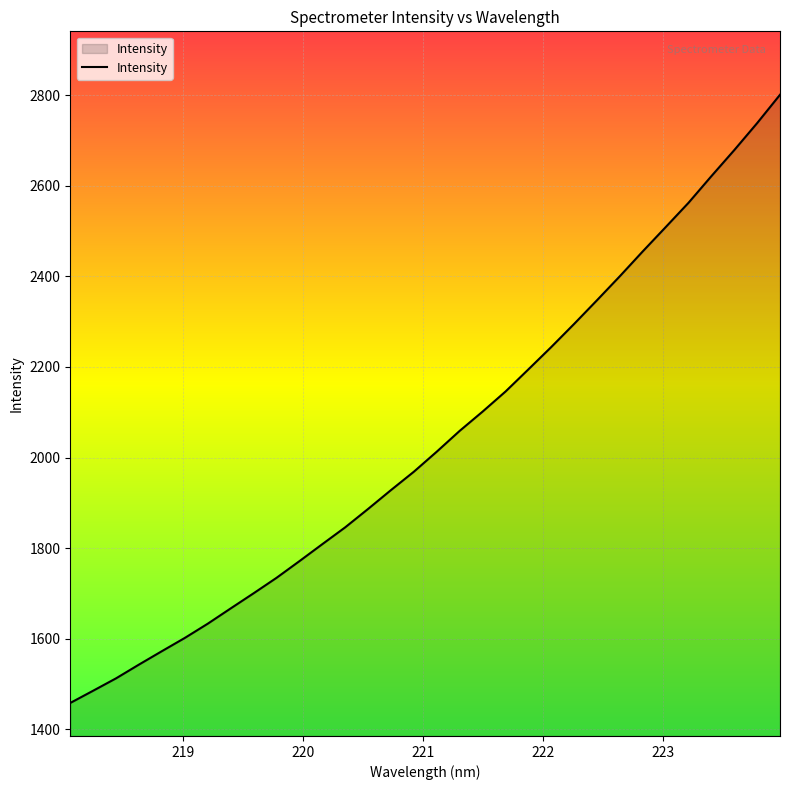

Does the chart display data point markers on the line(s)?

No